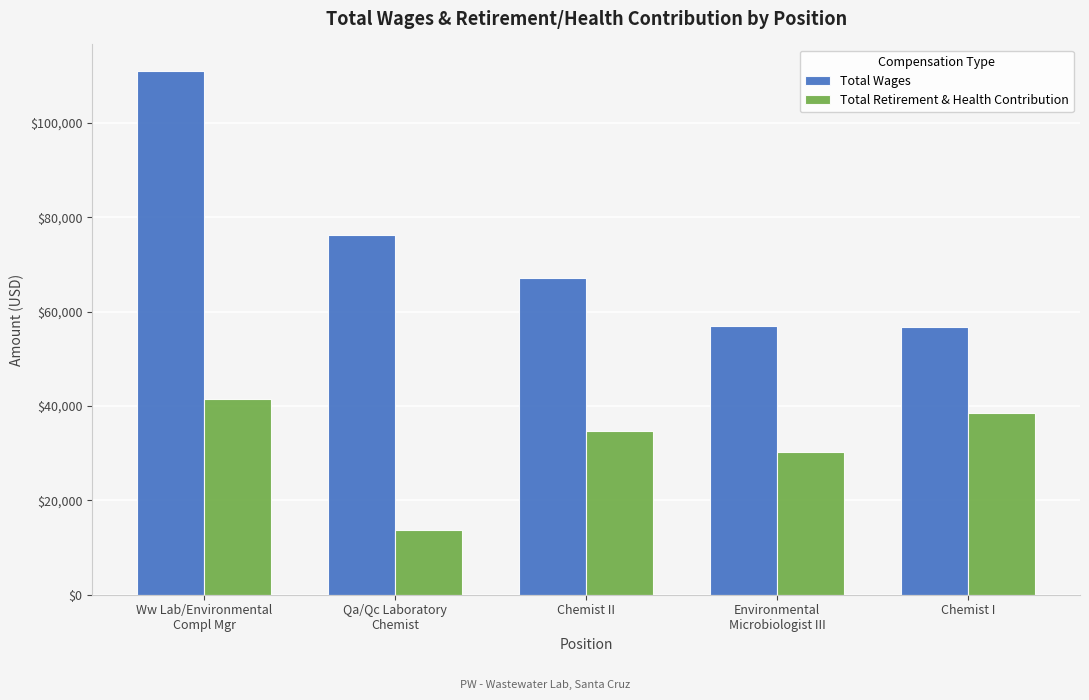

Rank the series by their maximum value, from lowest to highest.

Total Retirement & Health Contribution, Total Wages